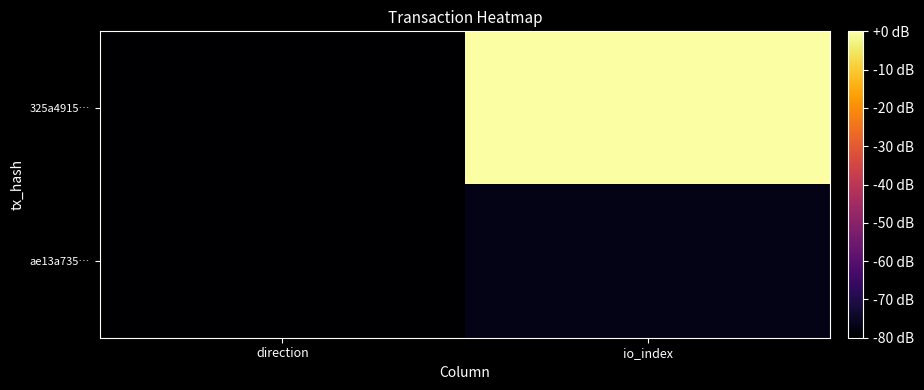

Reading left to right, extract all data points from this chart.

325a4915…: direction=-80.0	io_index=0.0
ae13a735…: direction=-79.8	io_index=-76.7